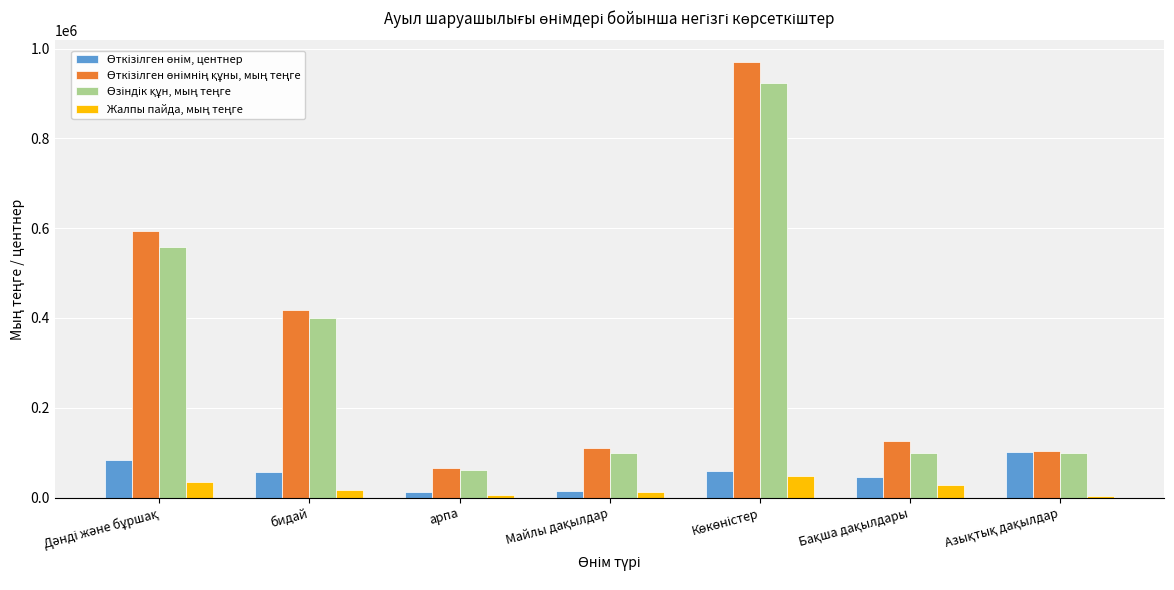

What is the average value of the Өткізілген өнімнің құны, мың теңге series?

340770.9